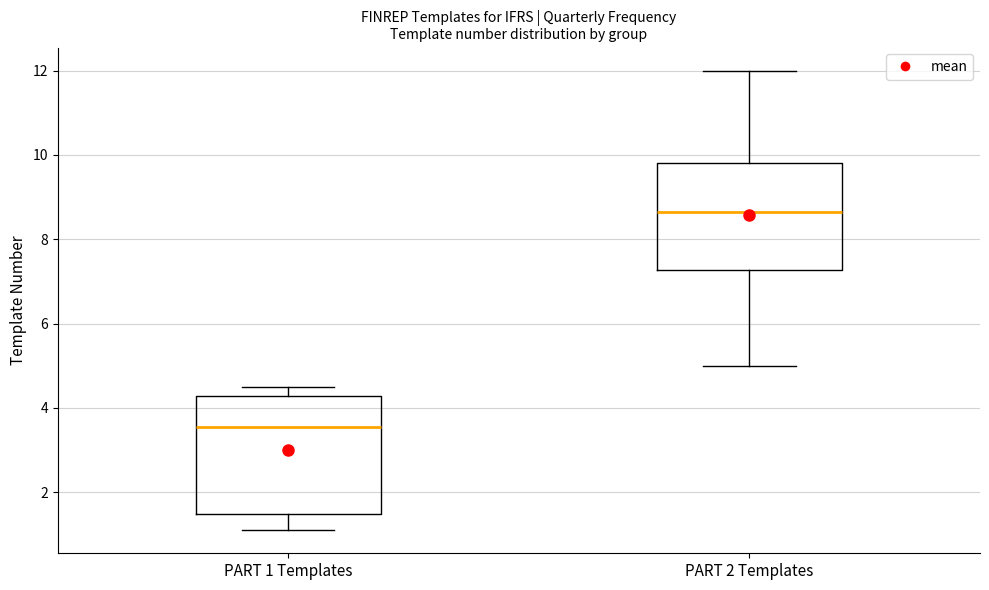

Where does the upper whisker of the box for PART 2 Templates end on the y-axis? The values are not printed on the chart, so give them approximately, as read against the axis.

12.0